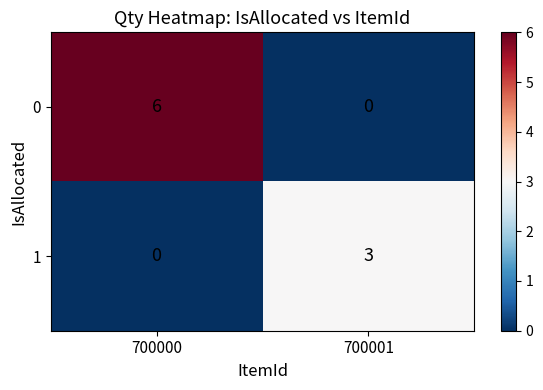

The value of 1 at 700001 is 3. True or false?

True